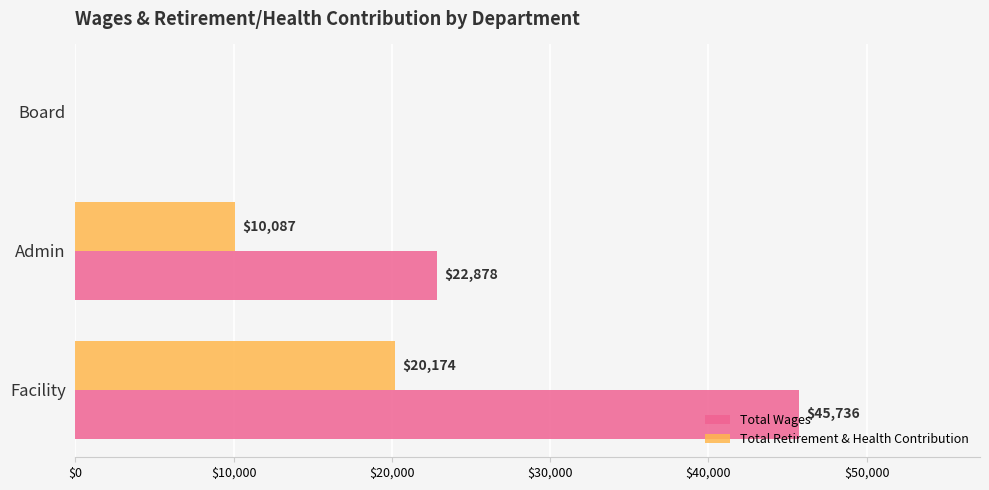

At which category does the chart reach its peak across all series?

Facility